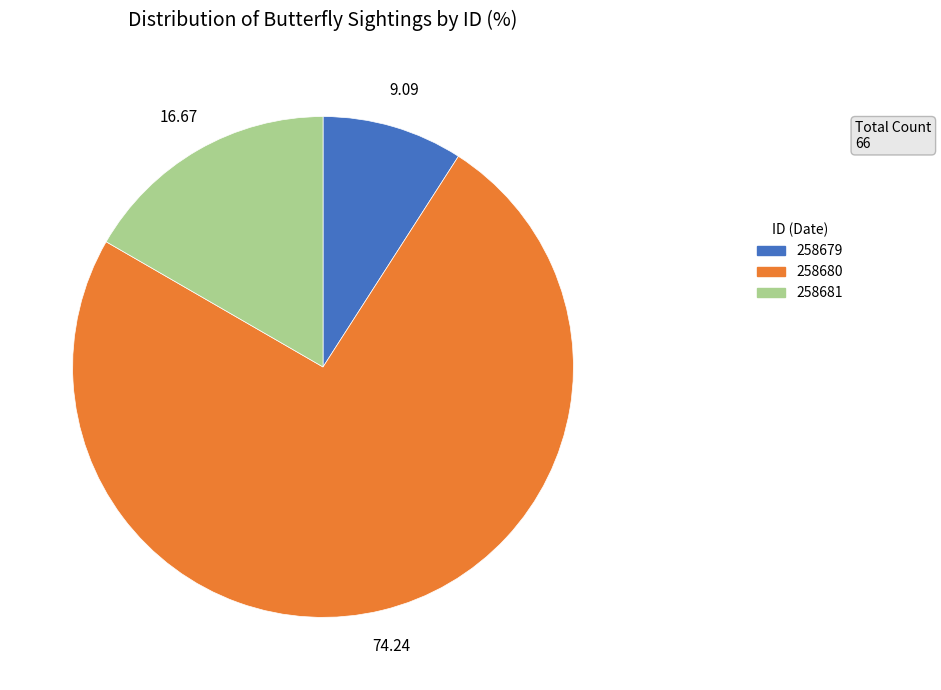

What is the ratio of the value at 258679 to the value at 258681?

0.5